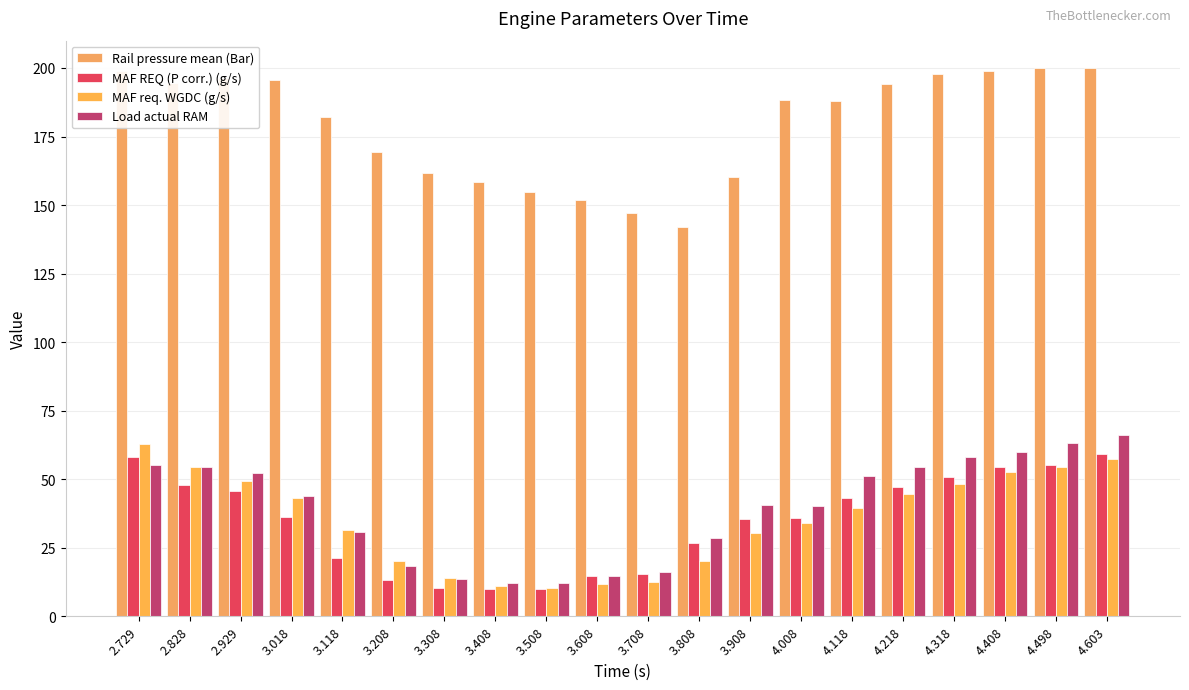

At which label is MAF req. WGDC (g/s) closest to 36?

4.008